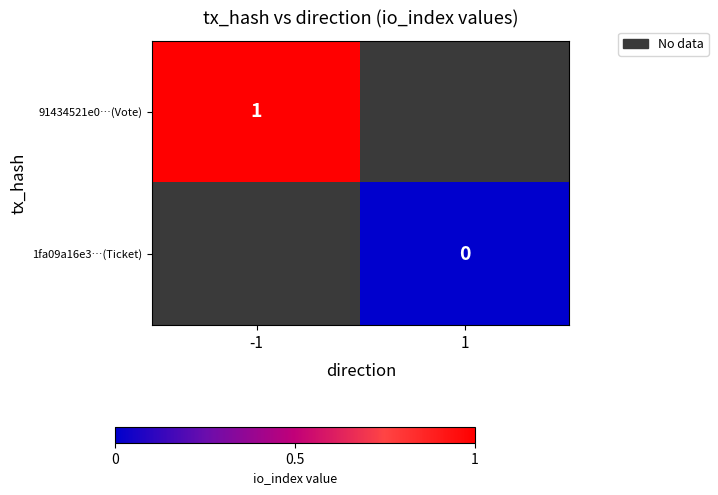

Is the value of 1fa09a16e3…(Ticket) at 1 greater than the value of 91434521e0…(Vote) at -1?

No